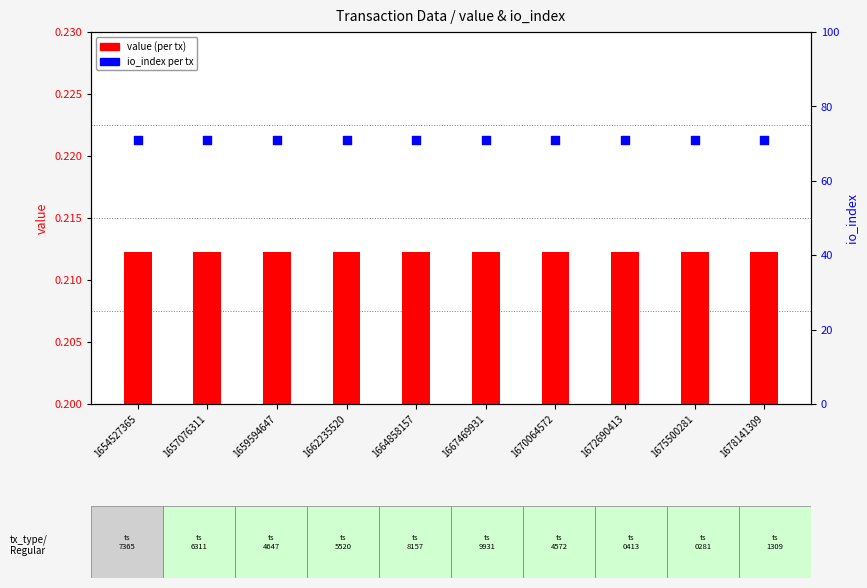

Is the value of io_index at 1675500281 greater than the value of value at 1654527365?

Yes